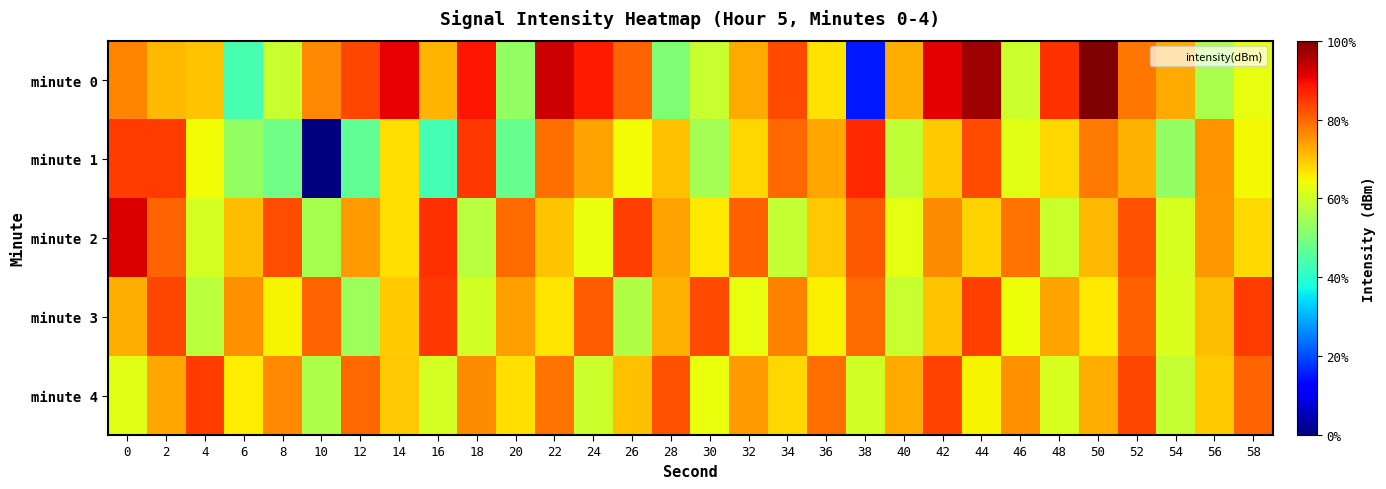

How many categories are shown in the chart?

30